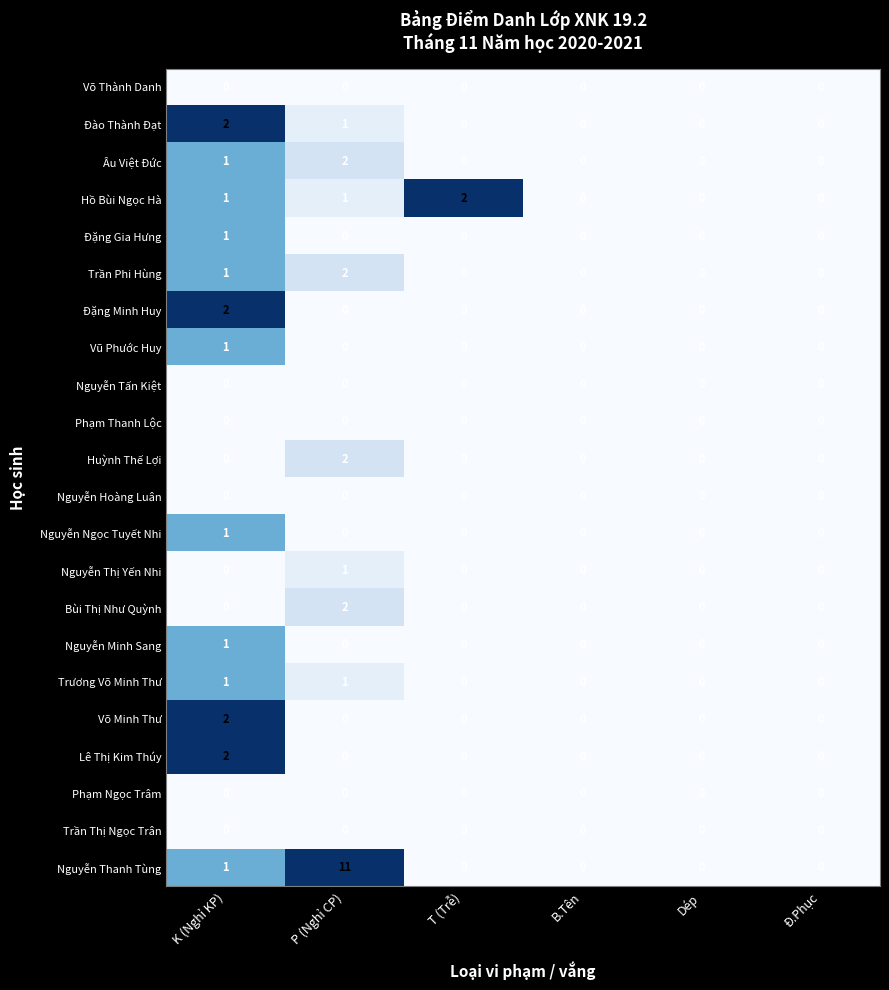

Which label corresponds to the largest value in the chart?

P (Nghỉ CP)